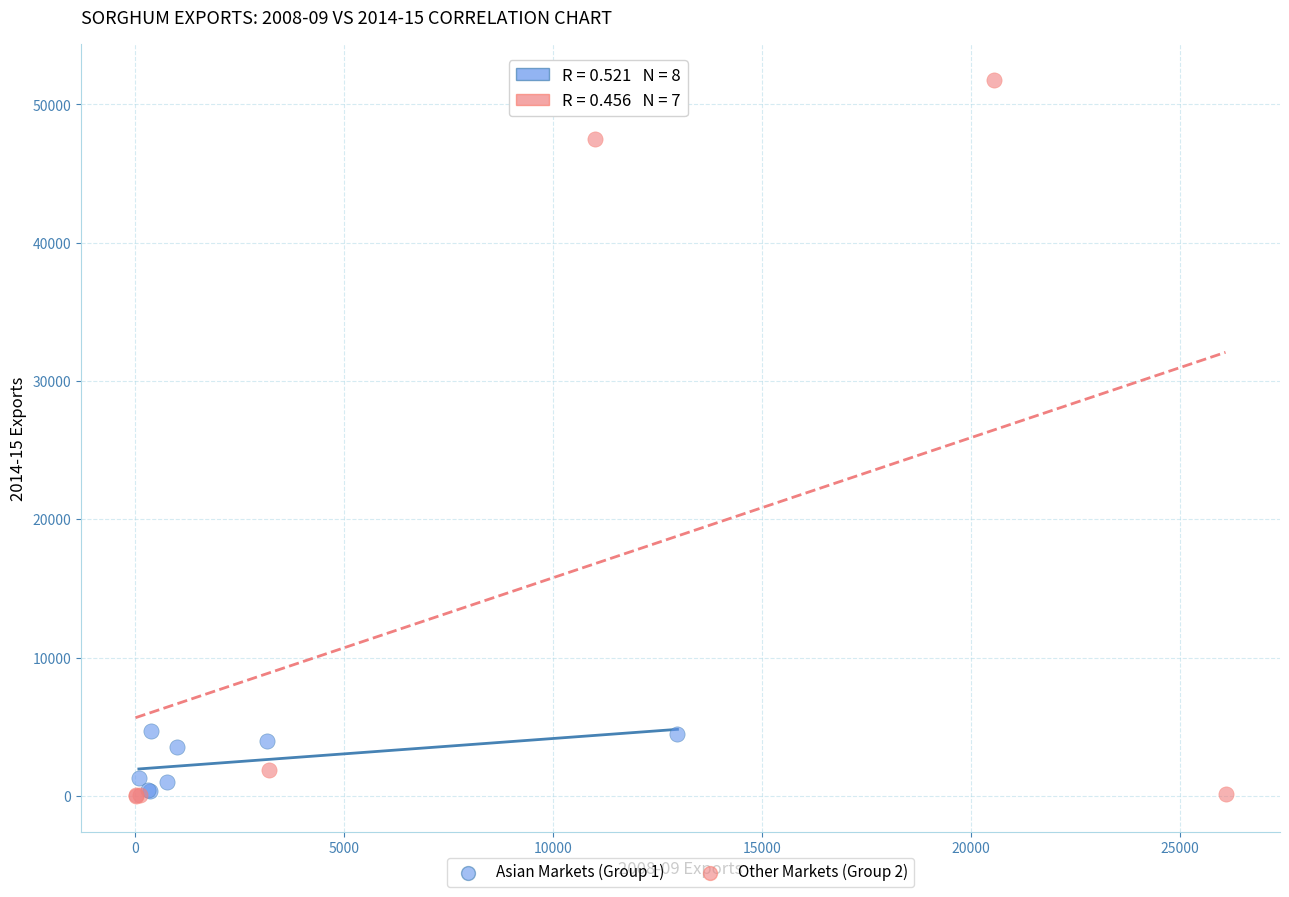

Which series reaches the maximum Y coordinate?

Other Markets (Group 2)